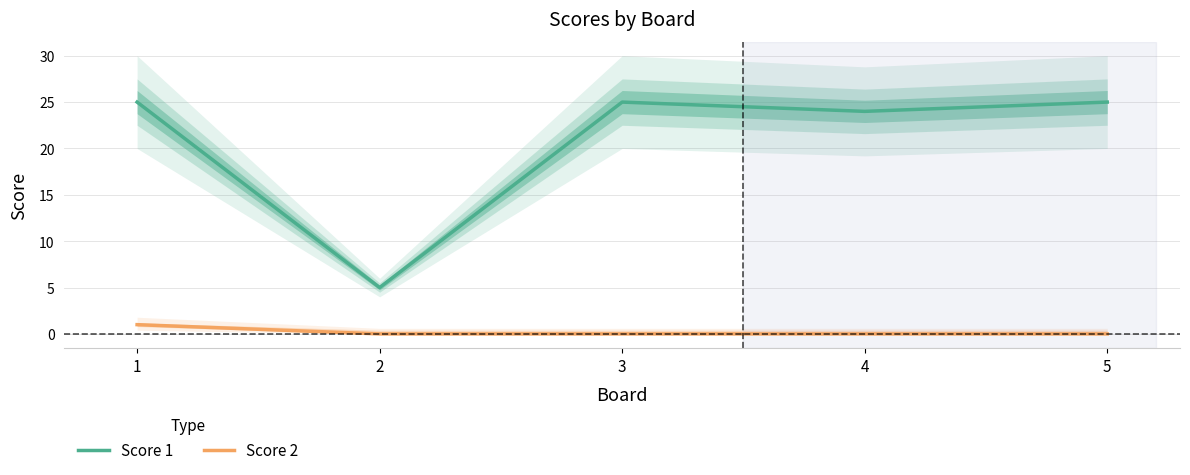

Which category has the highest value in the Score 1 series?

1